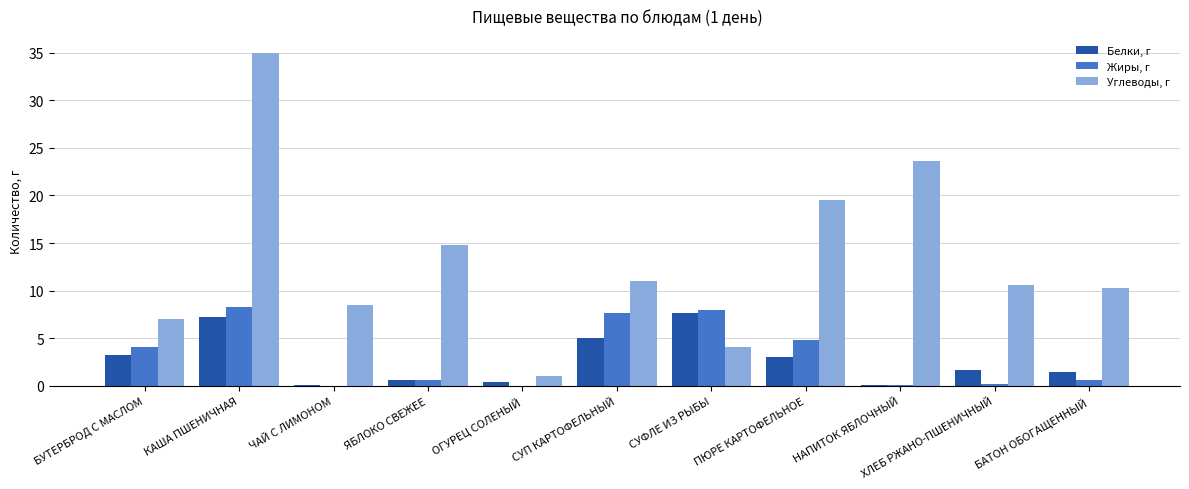

Is it true that Углеводы, г equals 10.6 at ХЛЕБ РЖАНО-ПШЕНИЧНЫЙ?

True